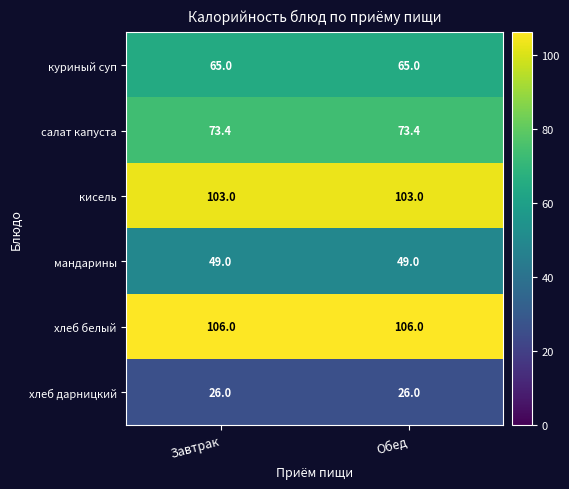

The value of куриный суп at Завтрак is 107.3. True or false?

False